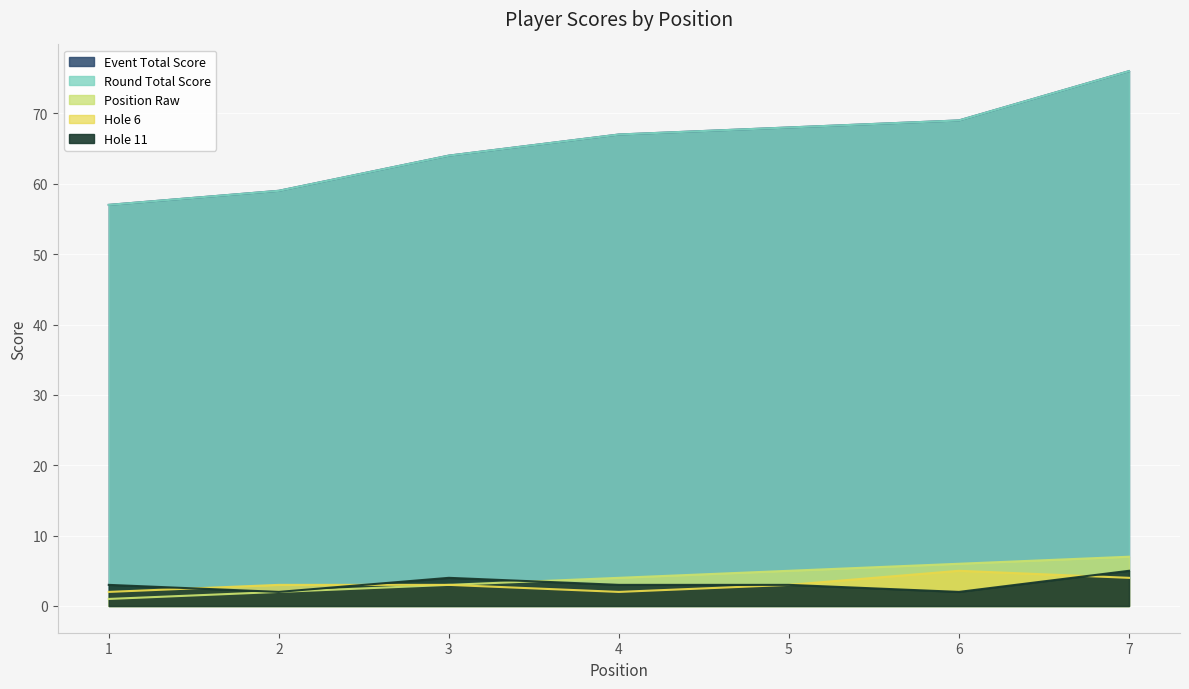

Does the chart display data point markers on the line(s)?

No